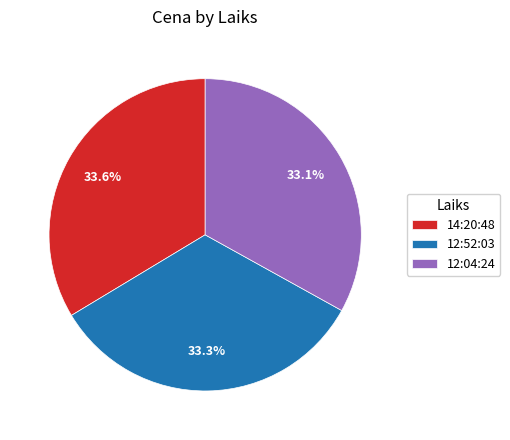

What percentage is NOT represented by 14:20:48?

66.4%